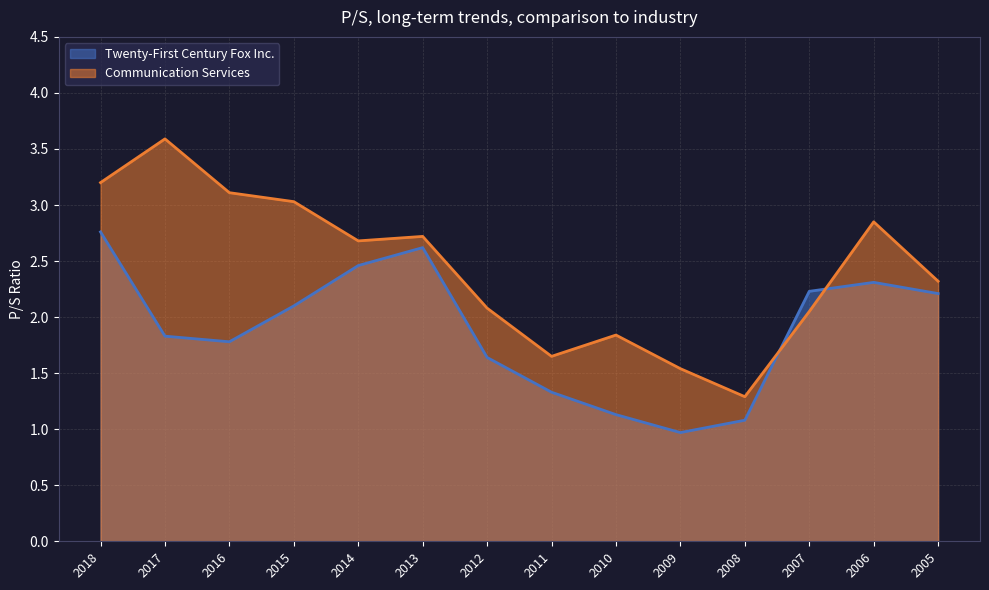

What is the difference between the Communication Services values at 2009 and 2011?

0.1